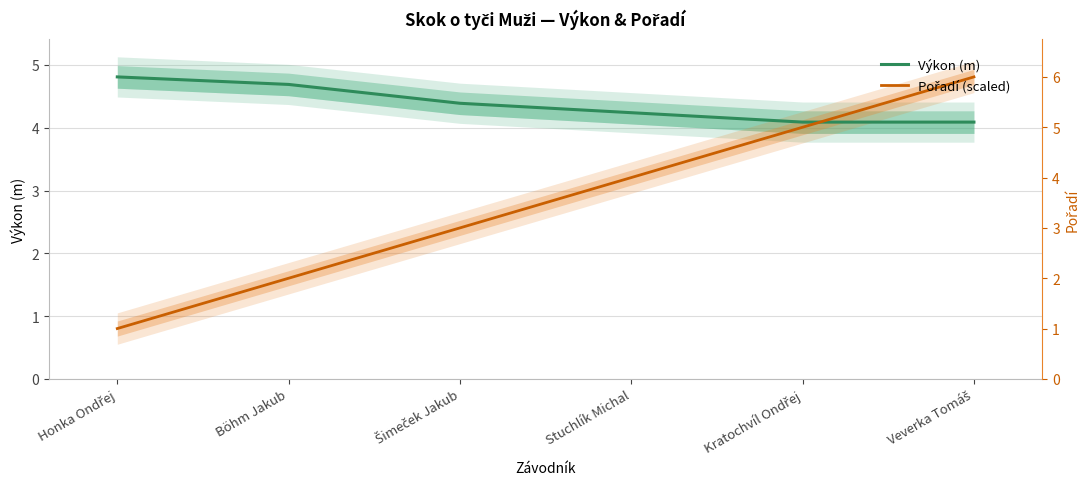

At which label does Výkon (m) reach its peak?

Honka Ondřej